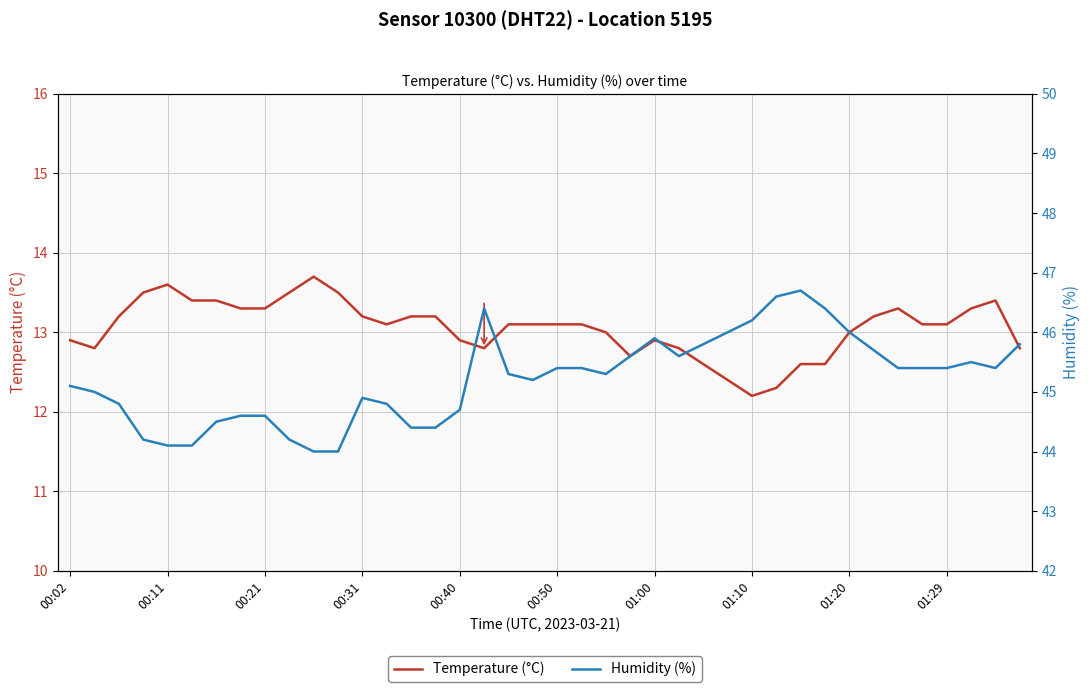

What is the value of the Humidity (%) point at the 36th from the left?

45.4